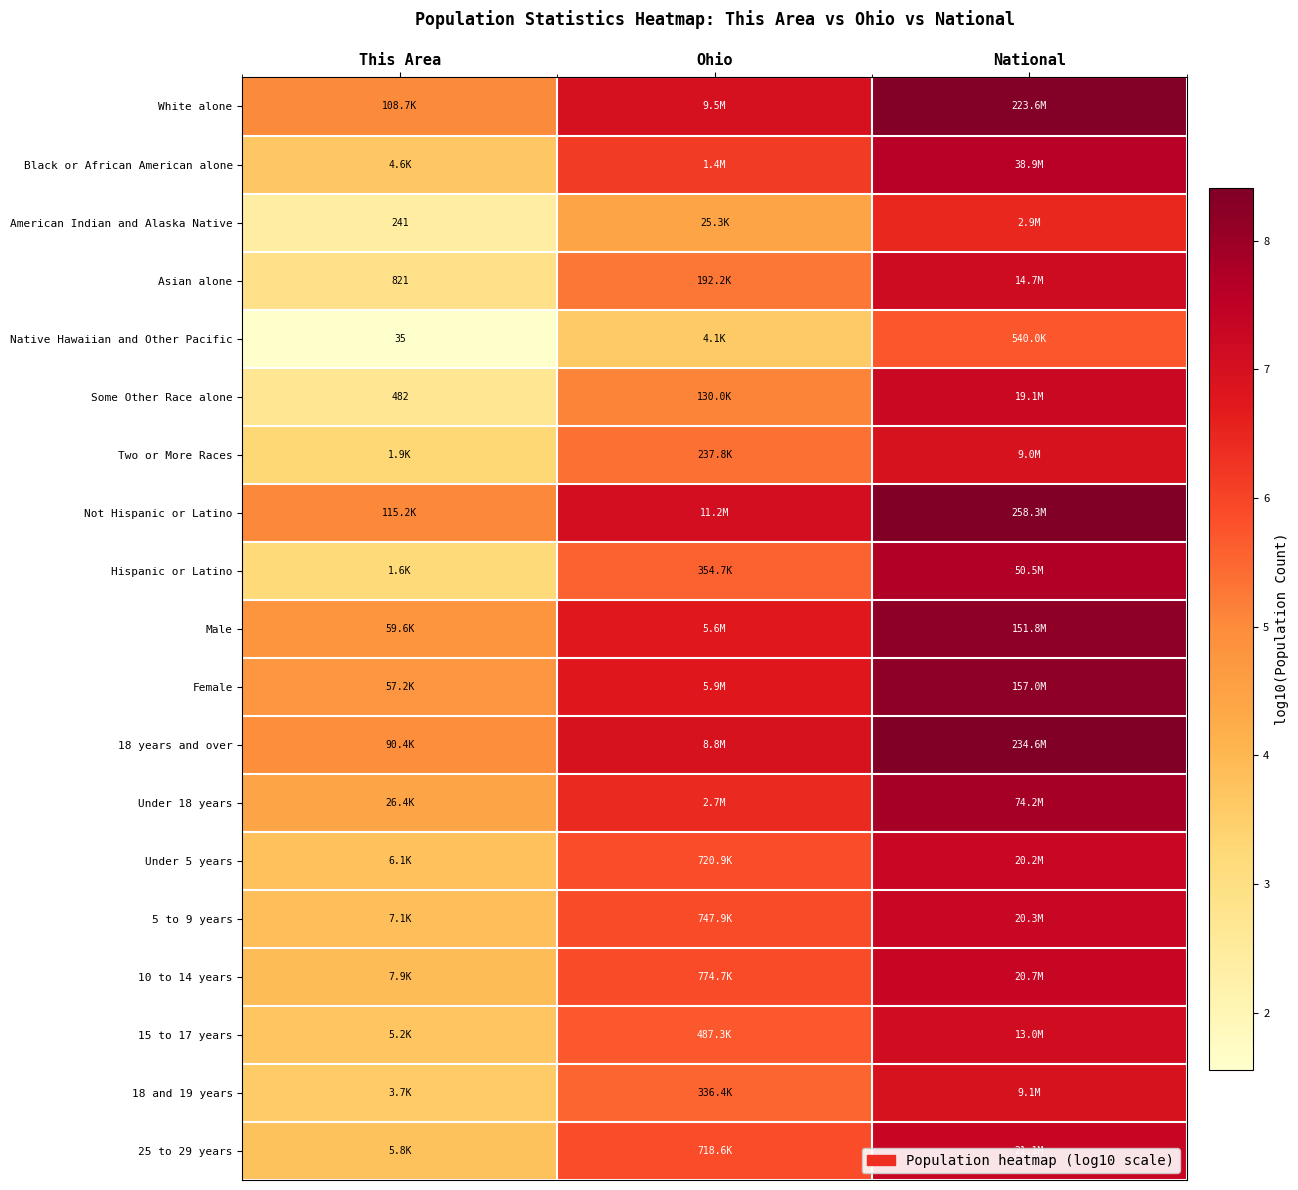

Which category has the lowest value in the White alone series?

This Area